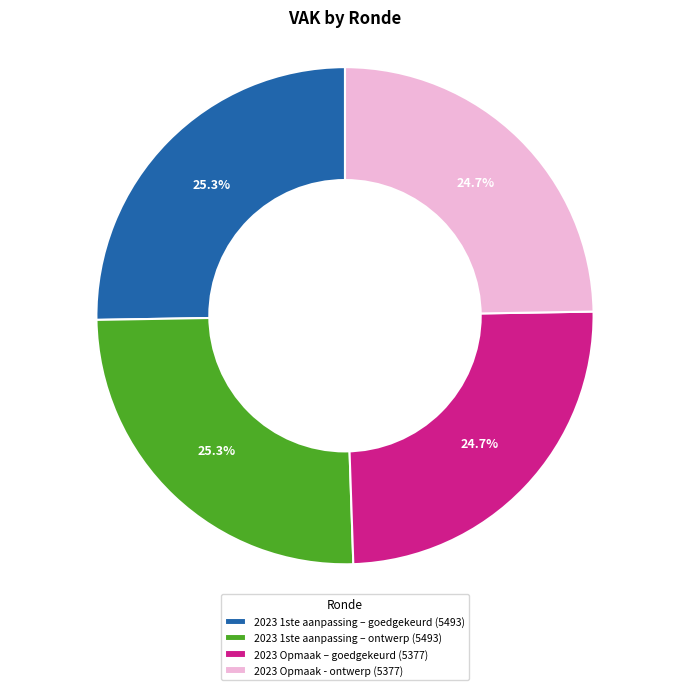

How much of the chart is everything except 2023 Opmaak - ontwerp?

75.3%